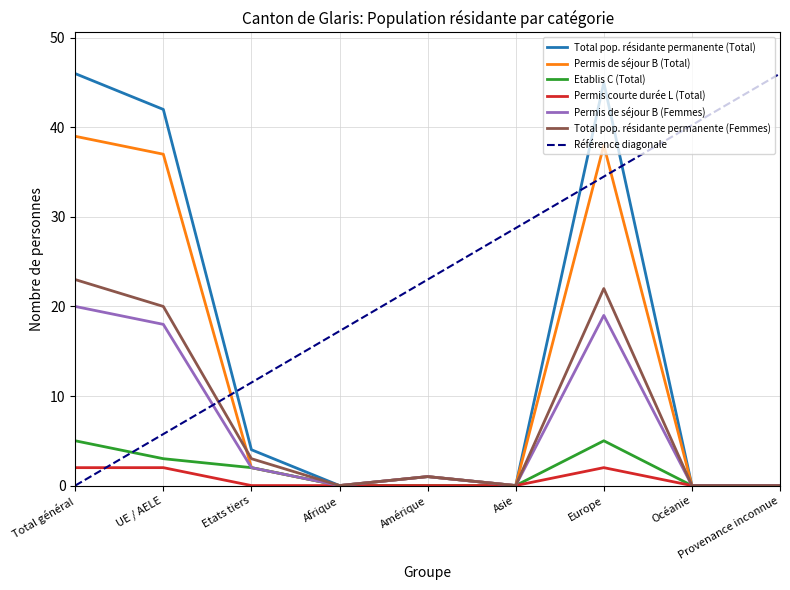

How many interior local peaks does the Permis courte durée L (Total) series have?

1